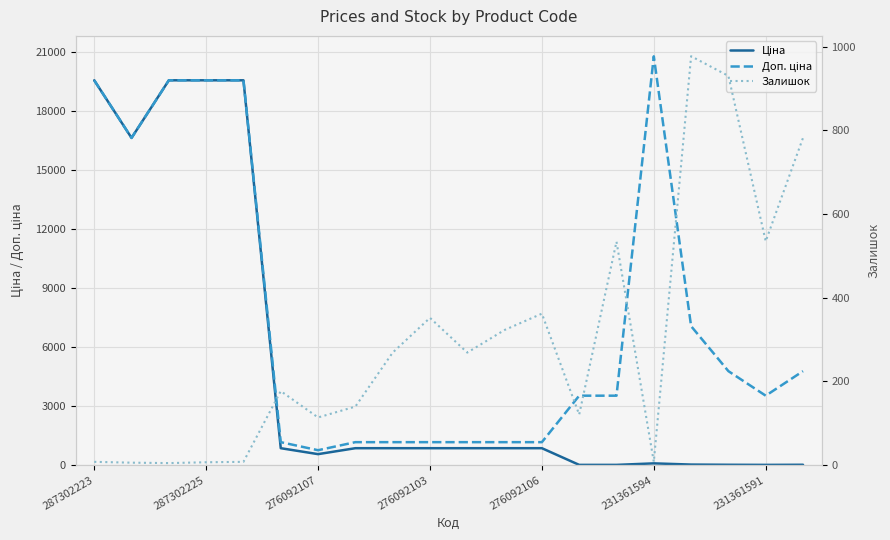

Between 9 and 14, which series saw the biggest shift?

Доп. ціна